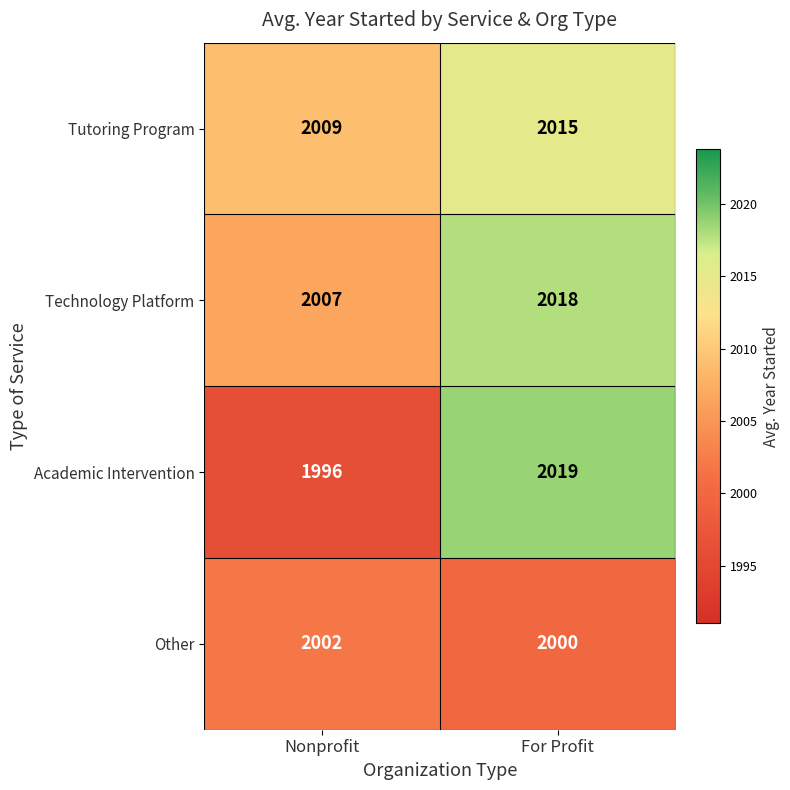

At which label is Tutoring Program closest to 2012?

Nonprofit